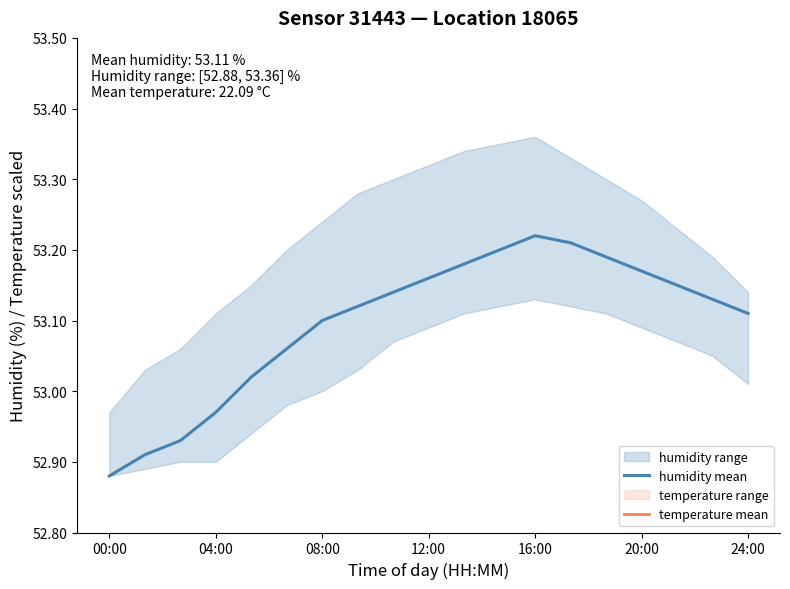

What is the difference between the temperature mean values at 14 and 00:00?

1.5